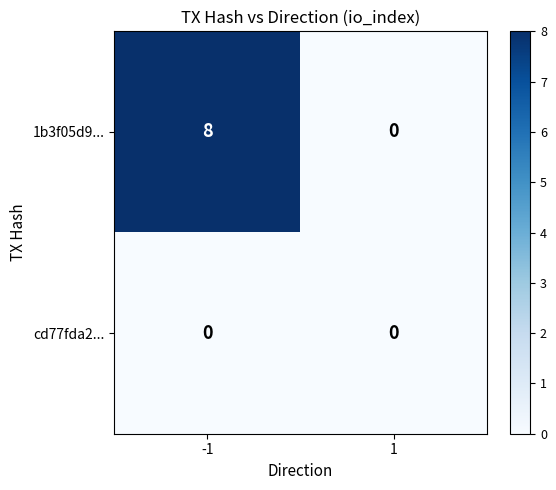

What is the greatest value displayed?

8